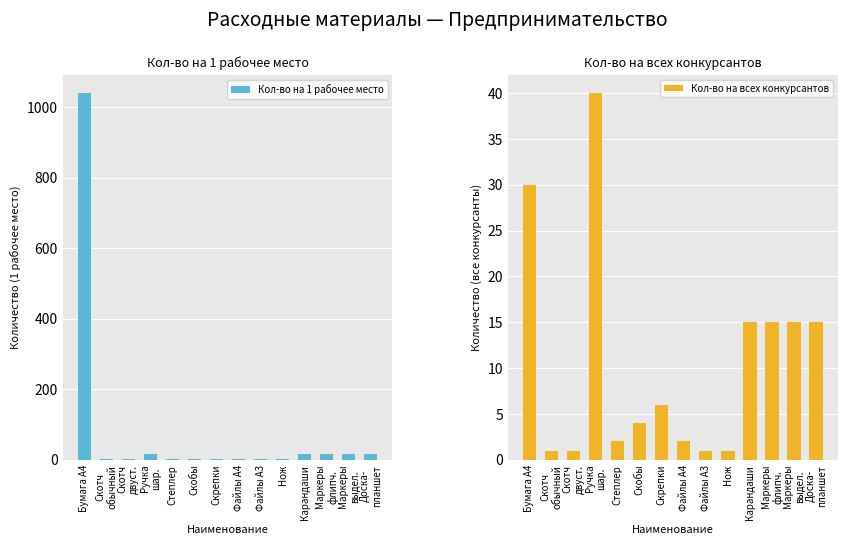

Reading right to left, extract all data points from this chart.

Кол-во на 1 рабочее место: 15	15	15	15	1	1	2	1	1	1	15	1	1	1040
Кол-во на всех конкурсантов: 15	15	15	15	1	1	2	6	4	2	40	1	1	30